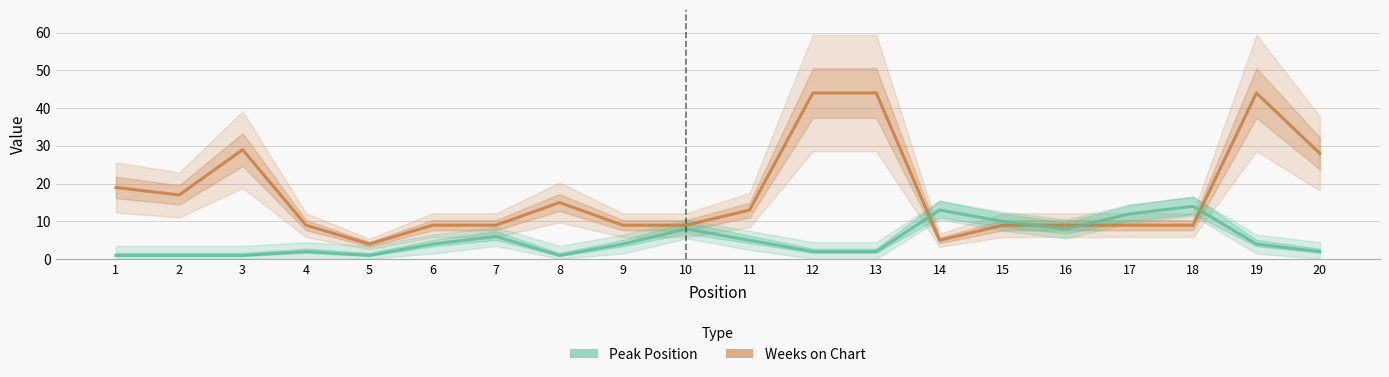

True or false: Weeks on Chart has a value of 28 at 20.

True